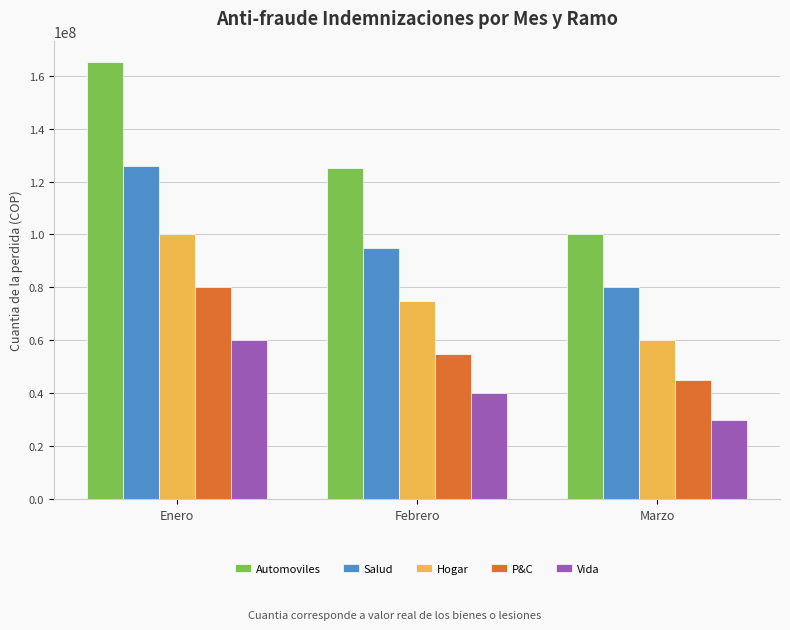

Which label corresponds to the largest value in the chart?

Enero